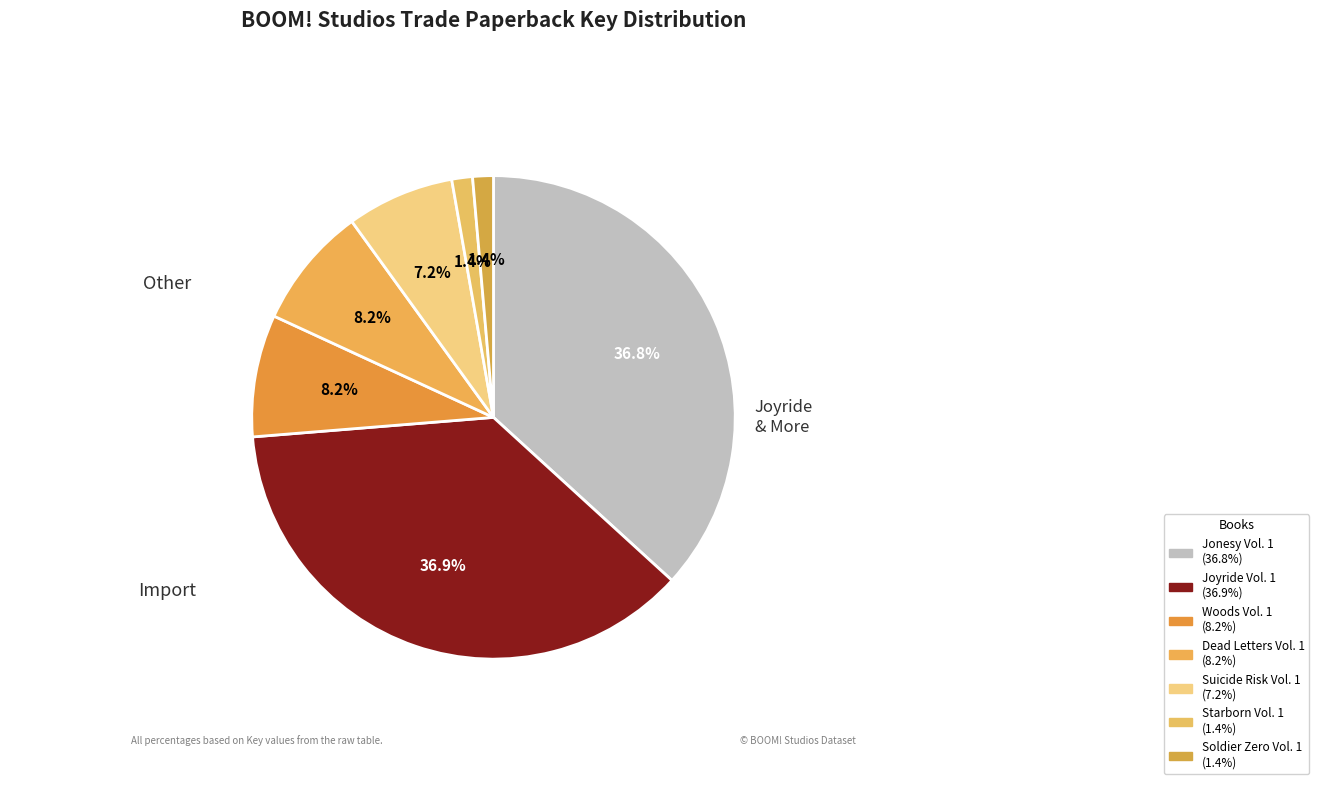

Count the number of slices in the pie.

7